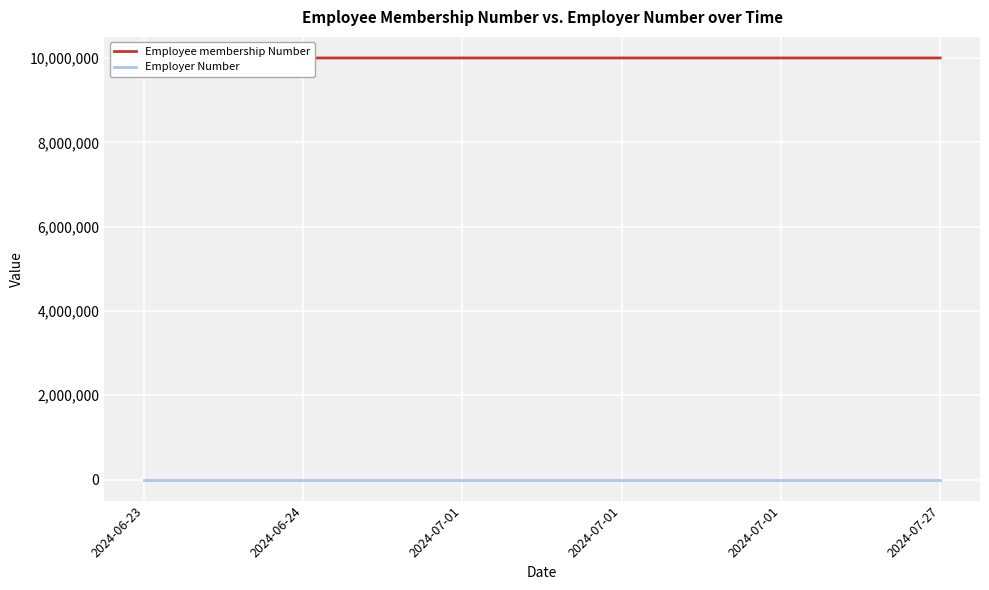

Rank the series by their average value, from highest to lowest.

Employee membership Number, Employer Number